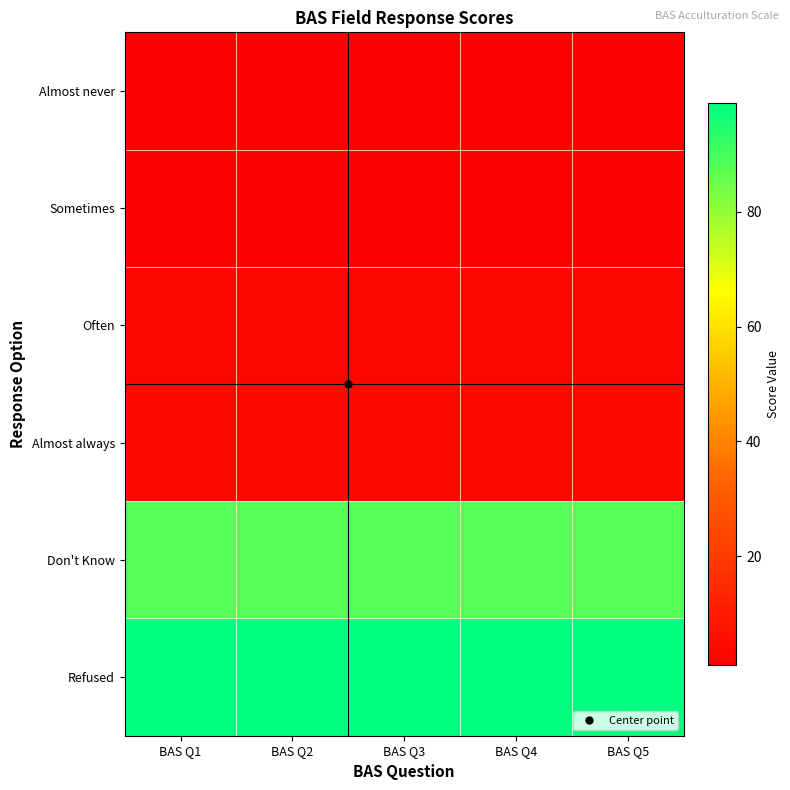

Reading right to left, transcribe all the data shown in this chart.

Almost never: BAS Q5=1	BAS Q4=1	BAS Q3=1	BAS Q2=1	BAS Q1=1
Sometimes: BAS Q5=2	BAS Q4=2	BAS Q3=2	BAS Q2=2	BAS Q1=2
Often: BAS Q5=3	BAS Q4=3	BAS Q3=3	BAS Q2=3	BAS Q1=3
Almost always: BAS Q5=4	BAS Q4=4	BAS Q3=4	BAS Q2=4	BAS Q1=4
Don't Know: BAS Q5=88	BAS Q4=88	BAS Q3=88	BAS Q2=88	BAS Q1=88
Refused: BAS Q5=99	BAS Q4=99	BAS Q3=99	BAS Q2=99	BAS Q1=99